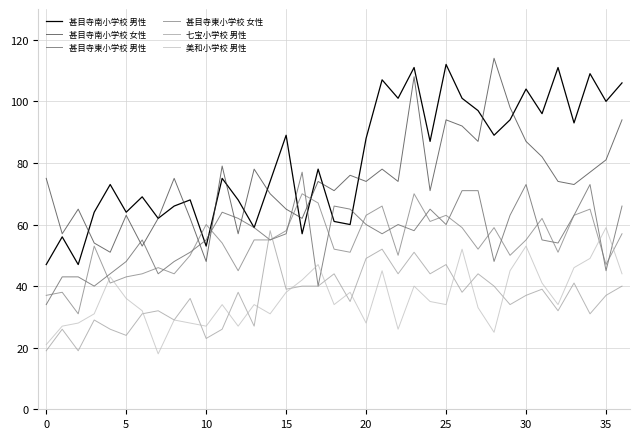

What is the greatest value displayed?

114